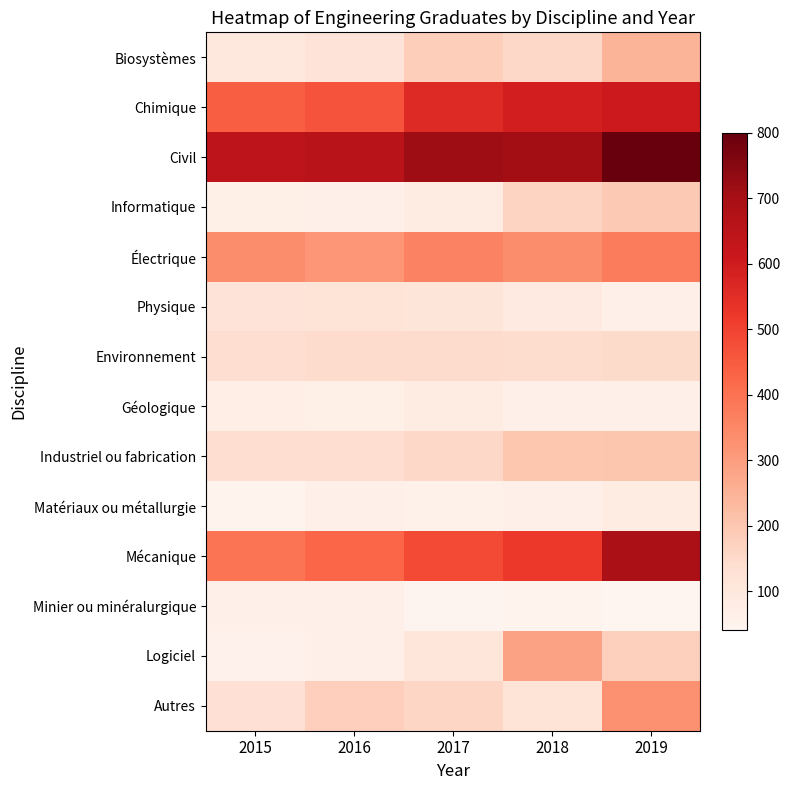

What is the difference between the Autres values at 2018 and 2017?

41